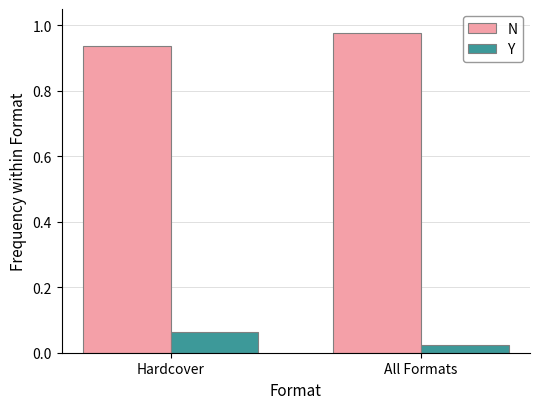

Which category has the highest value in the Y series?

Hardcover